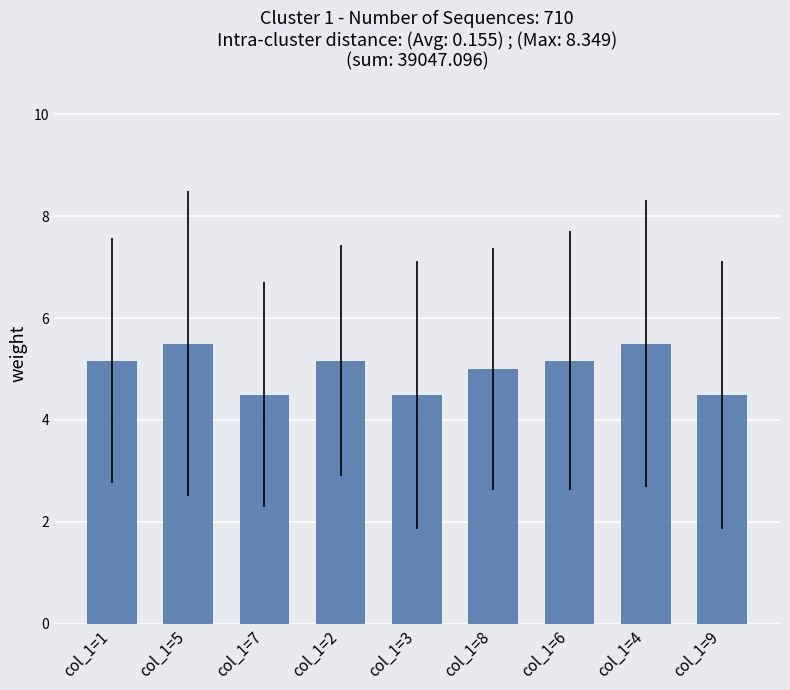

At which label does the data first exceed 5?

col_1=1